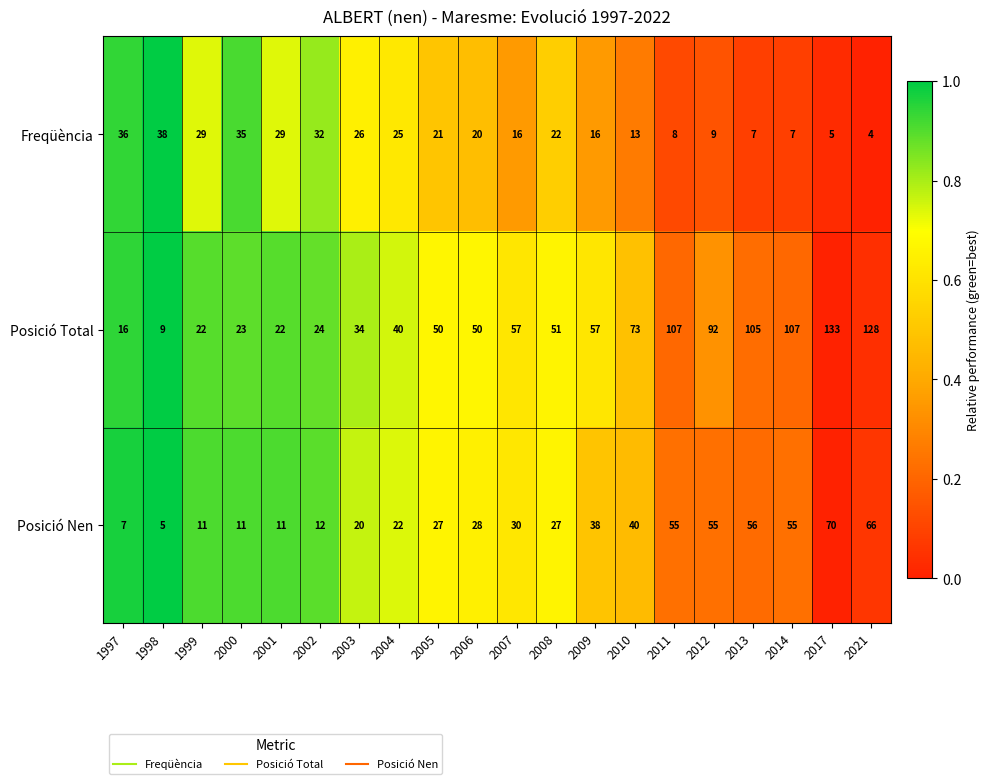

True or false: Posició Total has a value of 51 at 2008.

True